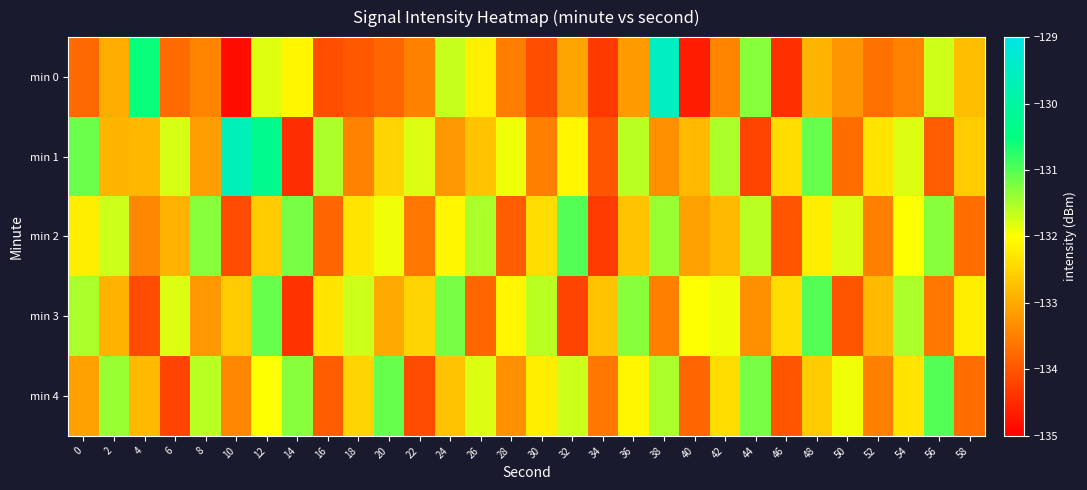

What is the greatest value displayed?

-129.5